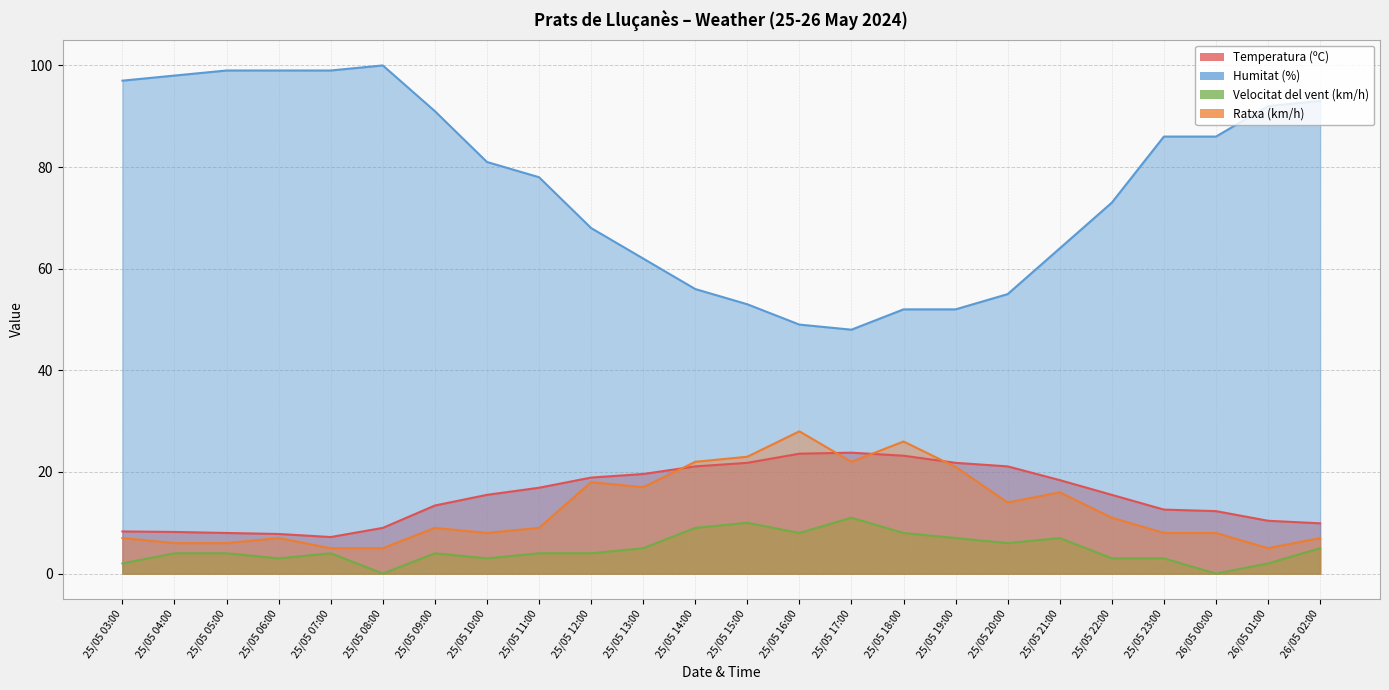

What is the label of the 4th point from the right?

25/05 23:00